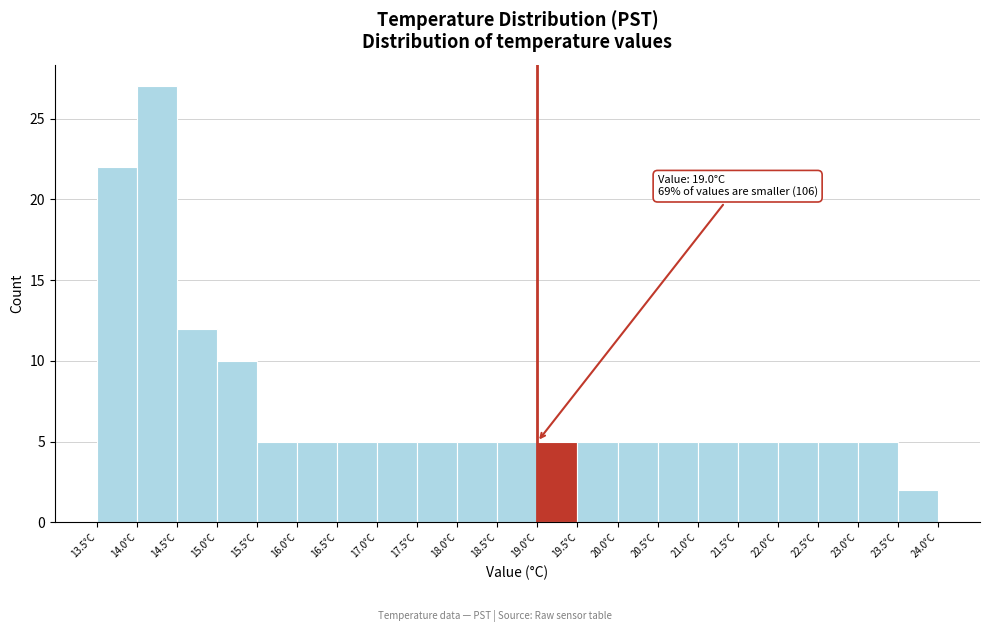

Over which range of the x-axis is the bar tallest?

14.0 to 14.5